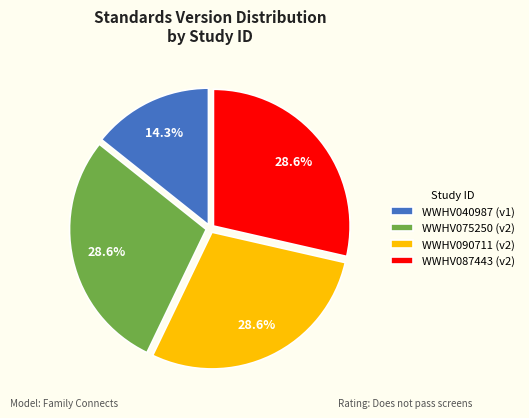

Is there a majority slice in this chart?

No